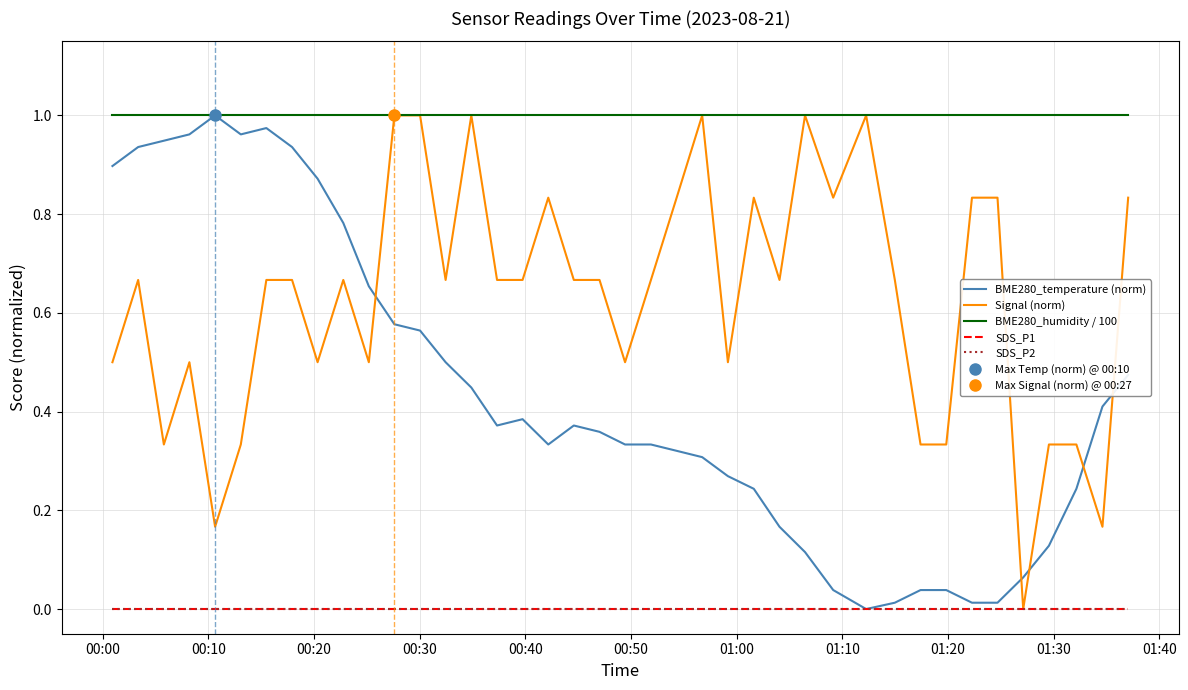

Rank the series by their maximum value, from lowest to highest.

SDS_P1, SDS_P2, BME280_temperature (norm), Signal (norm), BME280_humidity / 100